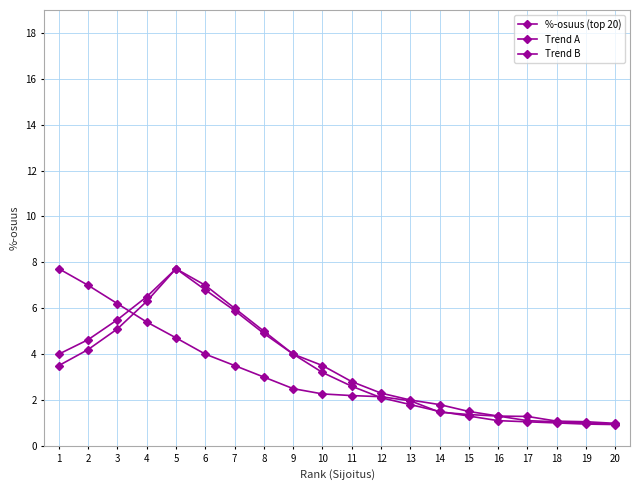

At 17, list the series in order from smallest to largest.

Trend B, Trend A, %-osuus (top 20)